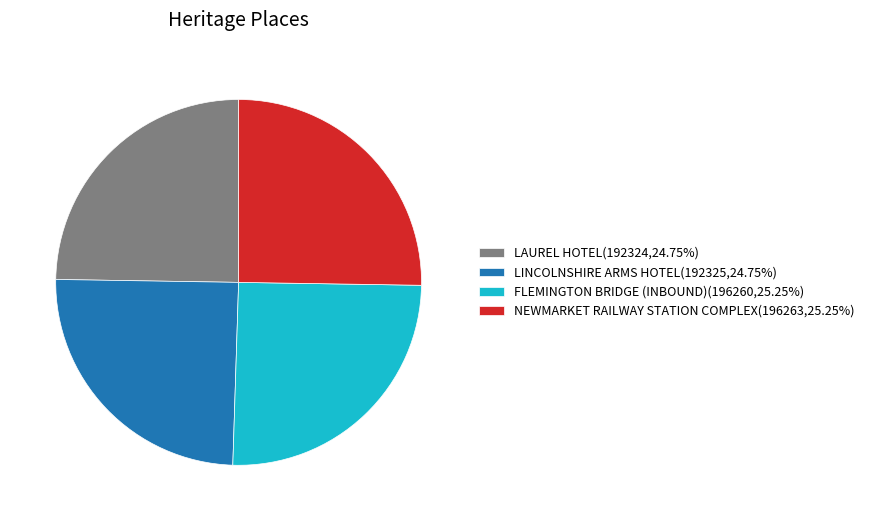

Do FLEMINGTON BRIDGE (INBOUND)(196260,25.25%) and NEWMARKET RAILWAY STATION COMPLEX(196263,25.25%) together represent more than half of the pie?

Yes